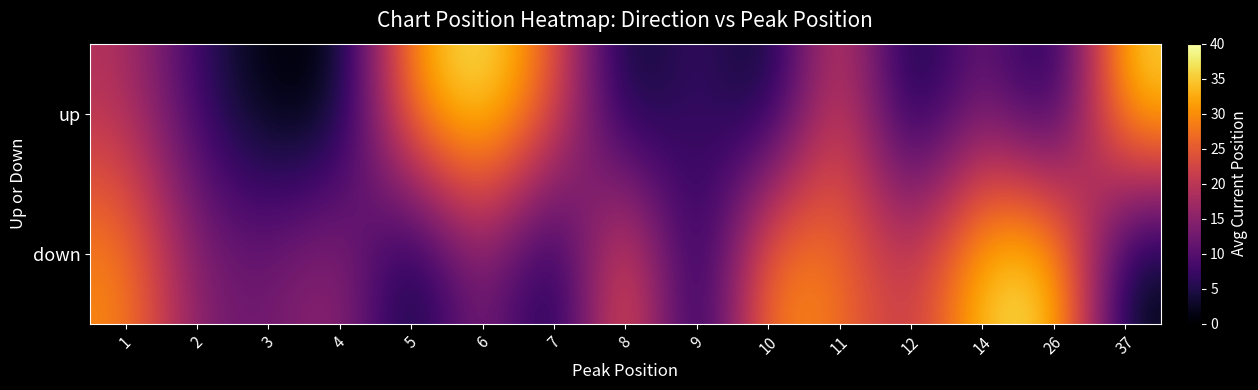

Which category has the lowest value across all series?

3